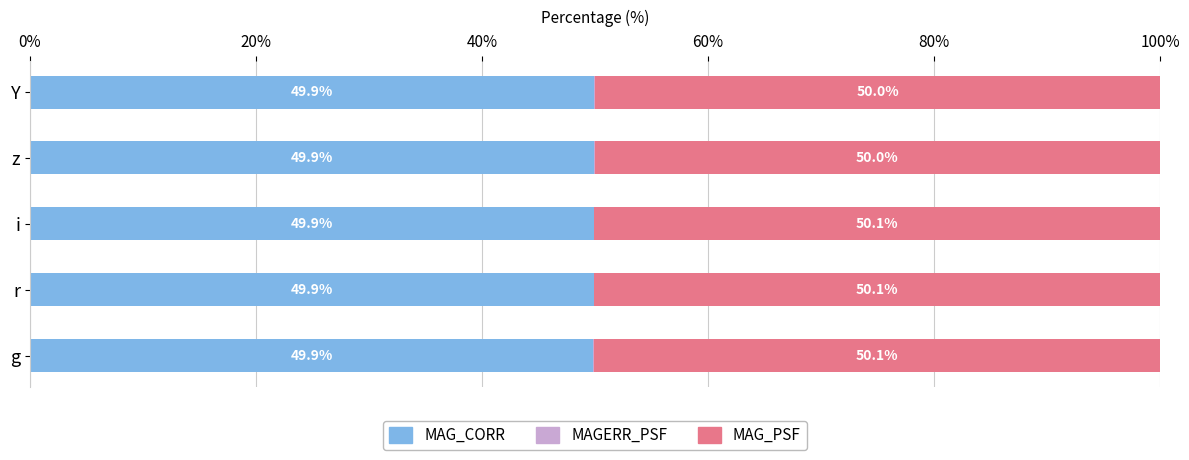

What is the highest value of the MAG_CORR series?

49.9